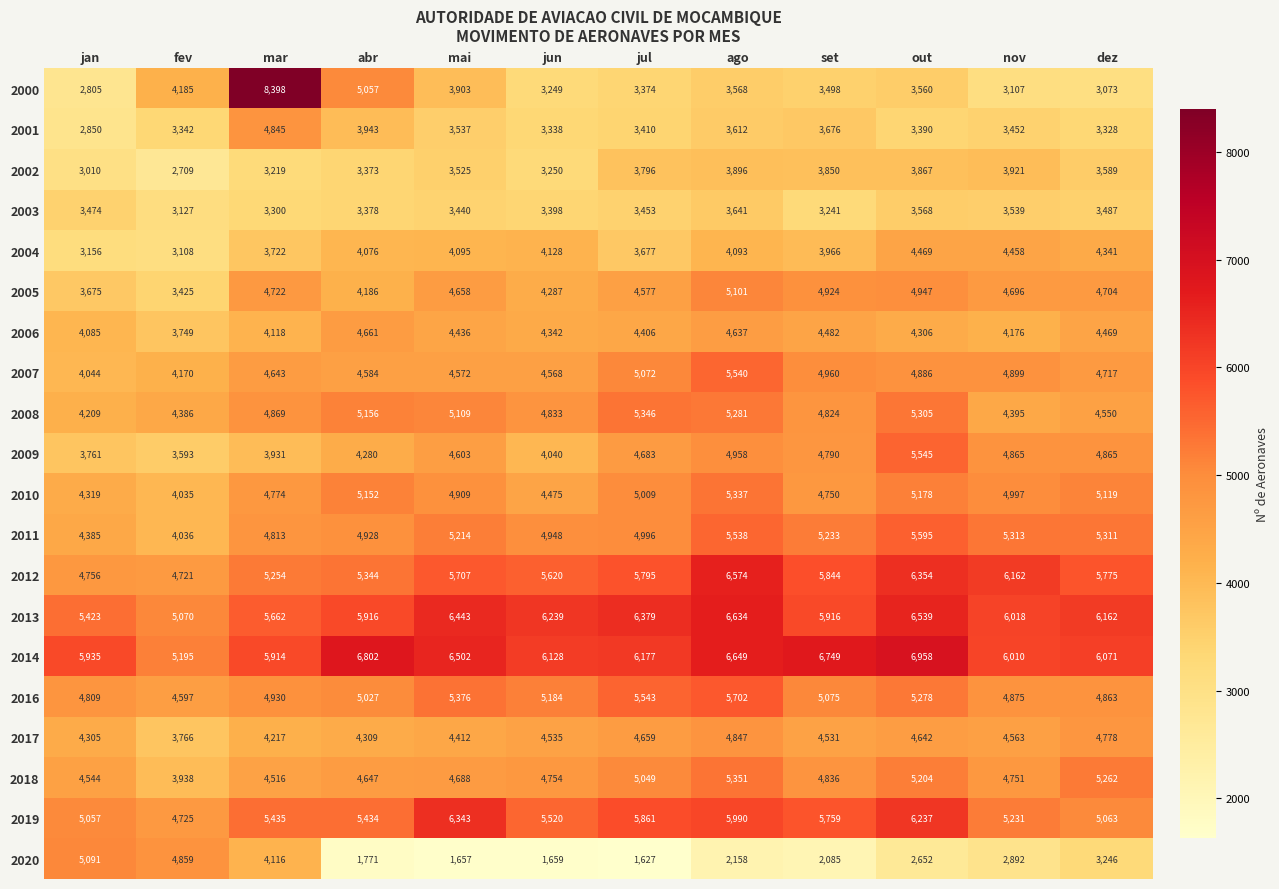

Is it true that 2005 equals 6392 at mar?

False